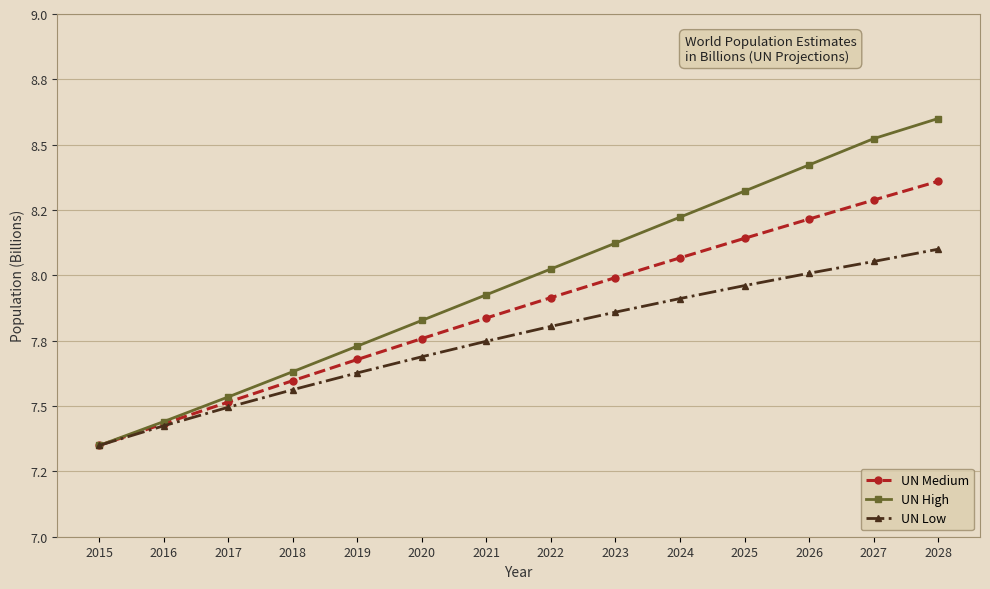

Between 2018 and 2023, which series saw the biggest shift?

UN High